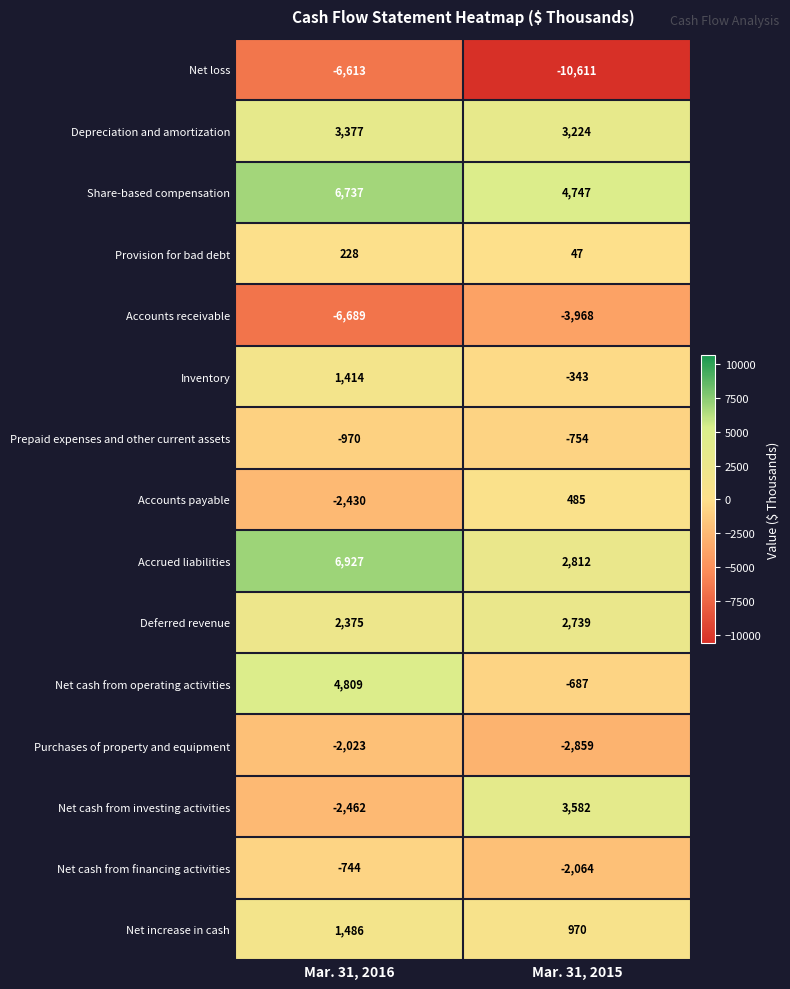

Which series changed the most between Mar. 31, 2016 and Mar. 31, 2015?

Net cash from investing activities